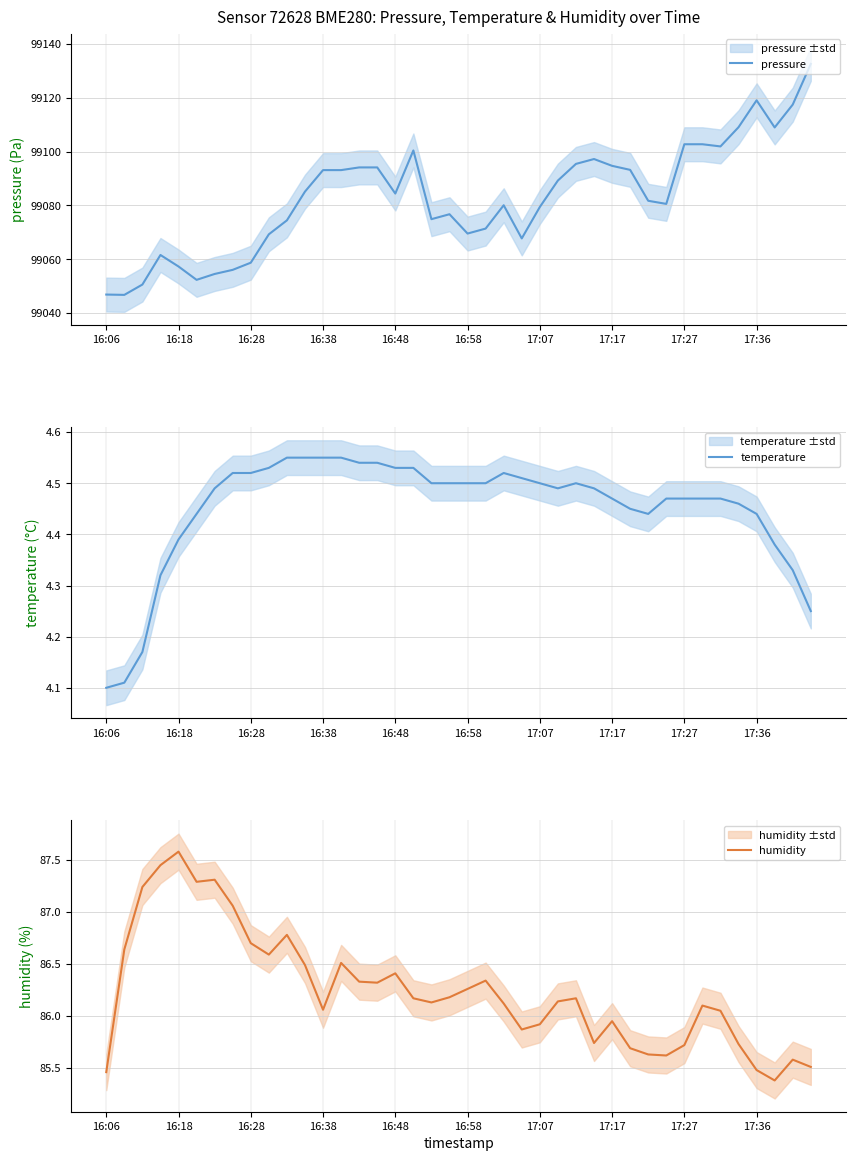

What is the lowest value of the pressure series?

99046.7